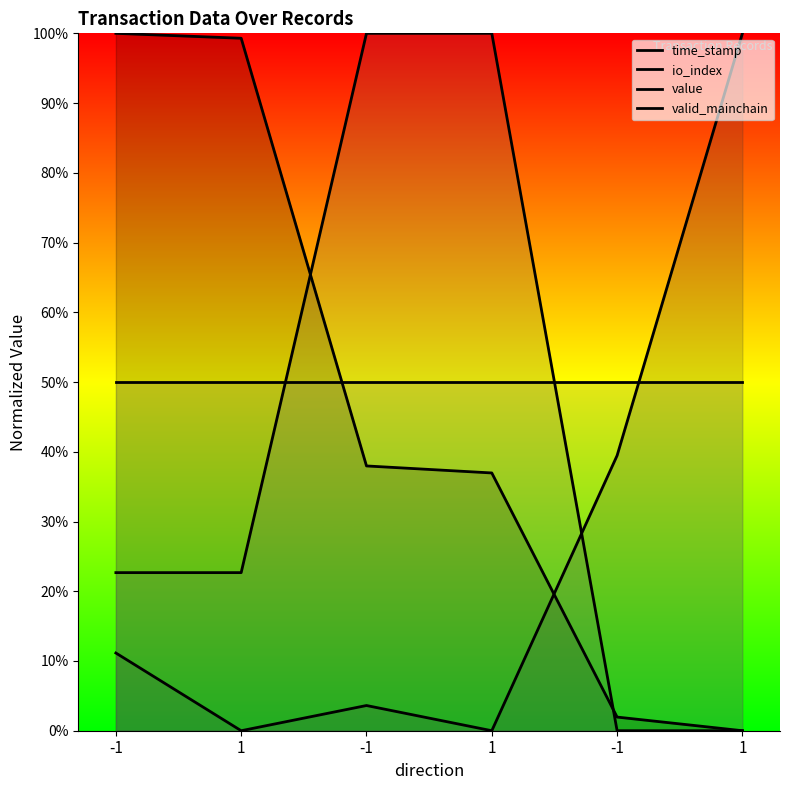

True or false: value has a value of 9.8 at -1.

False